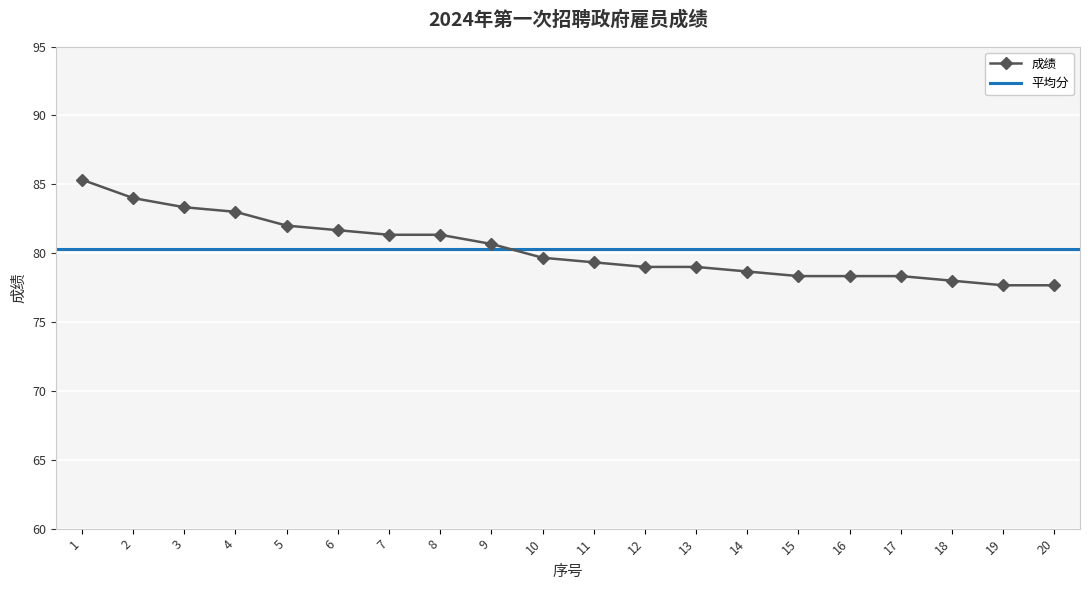

What is the greatest value displayed?

85.3